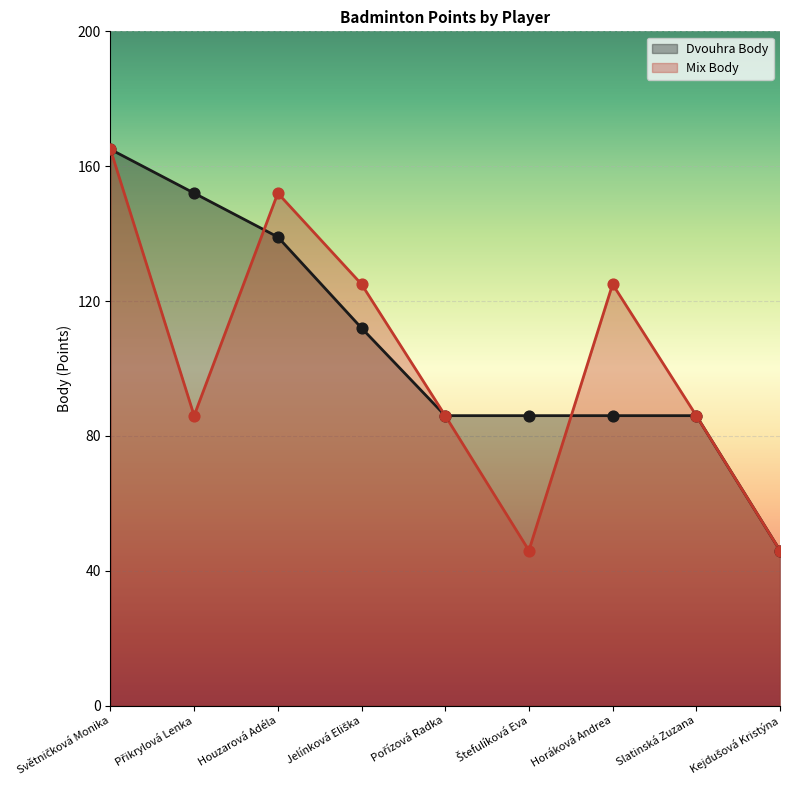

At which category is the sum across all series the highest?

Světničková Monika